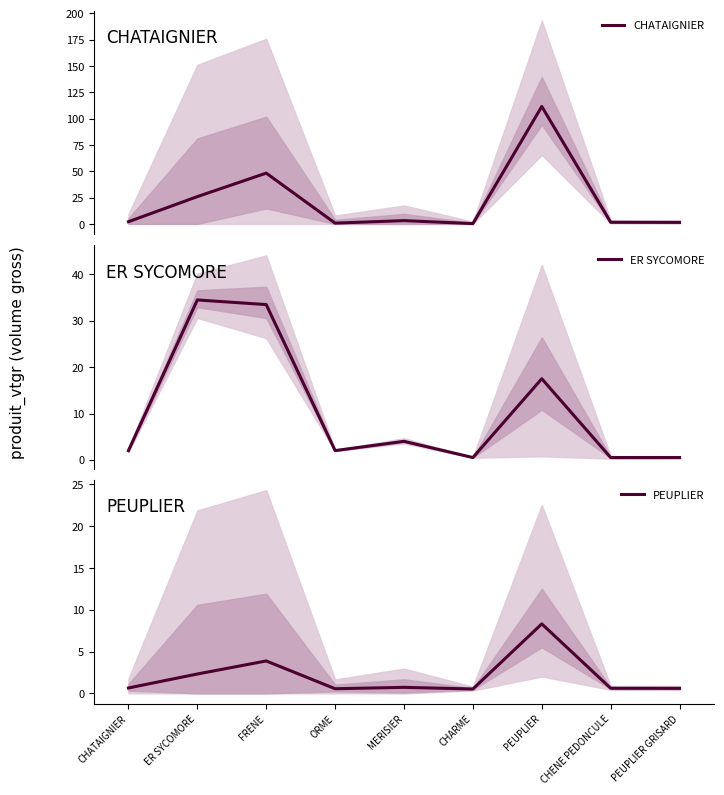

Is this an area chart (filled region under the line)?

No